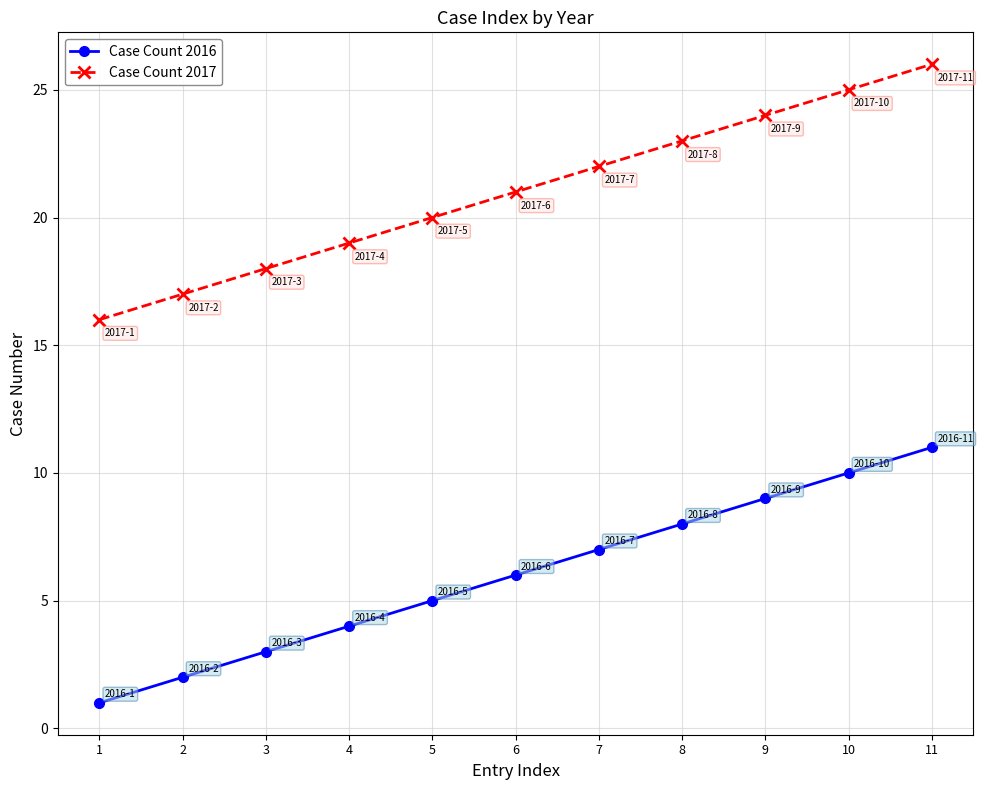

Which category has the highest value in the Case Count 2016 series?

11